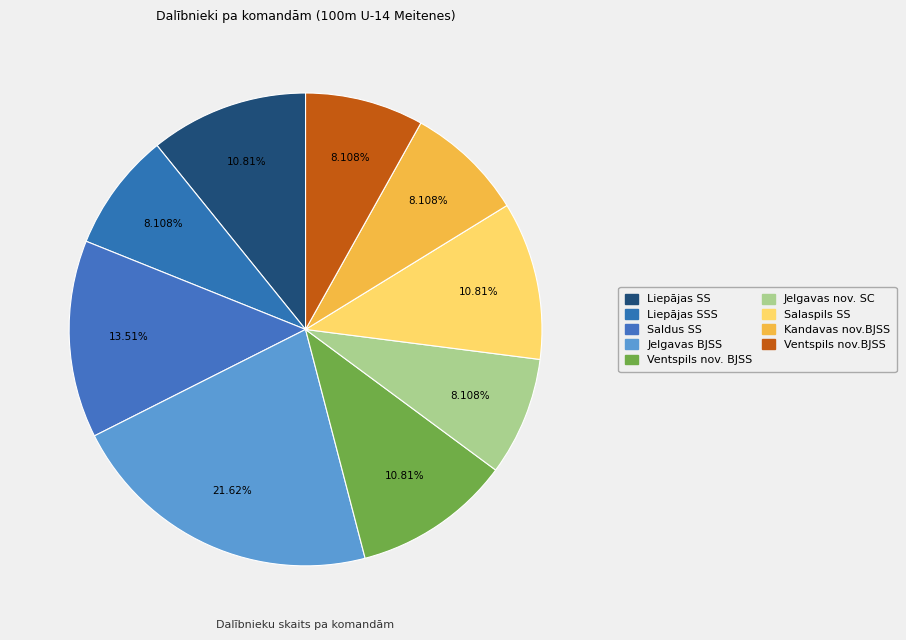

How many slices are in this pie chart?

9